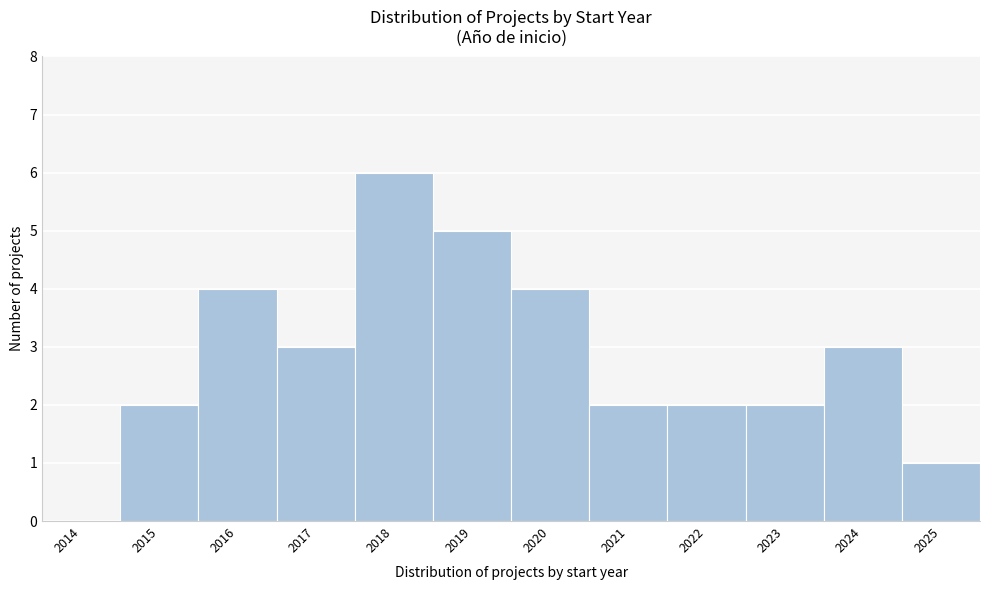

Reading left to right, extract all data points from this chart.

2014=0	2015=2	2016=4	2017=3	2018=6	2019=5	2020=4	2021=2	2022=2	2023=2	2024=3	2025=1